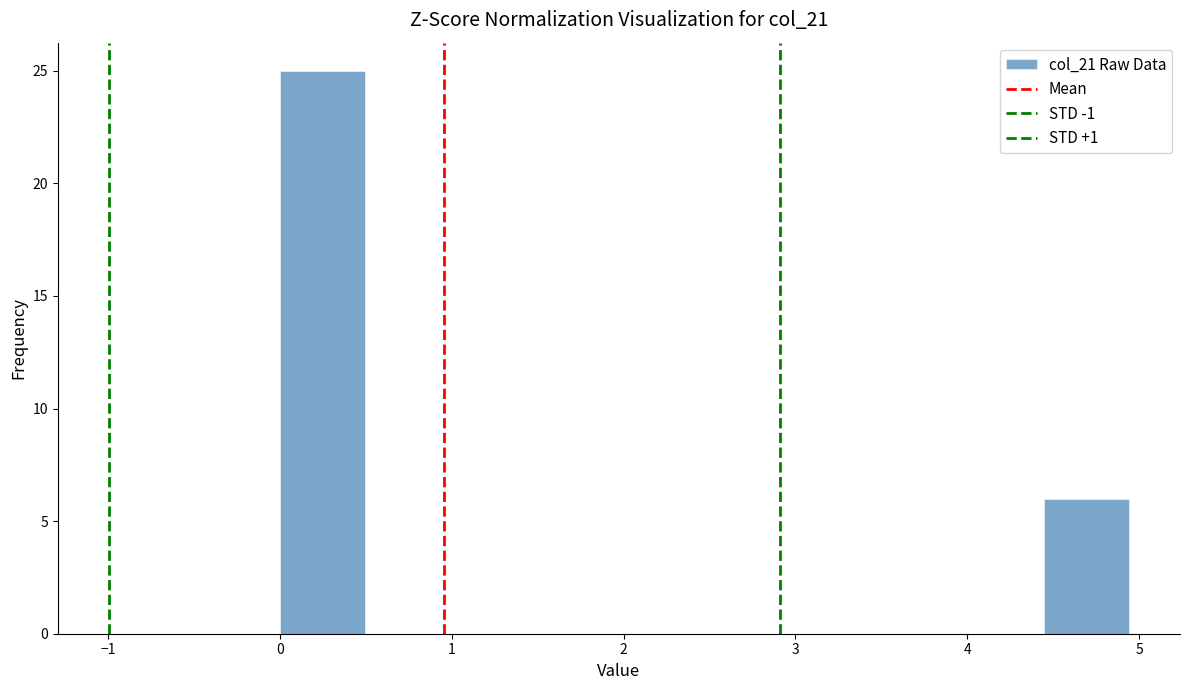

How tall is the bar that spans 4.4 to 4.9 on the x-axis? Neither the bar edges nor the heights are printed on the chart, so give them approximately, as read against the axes.

6